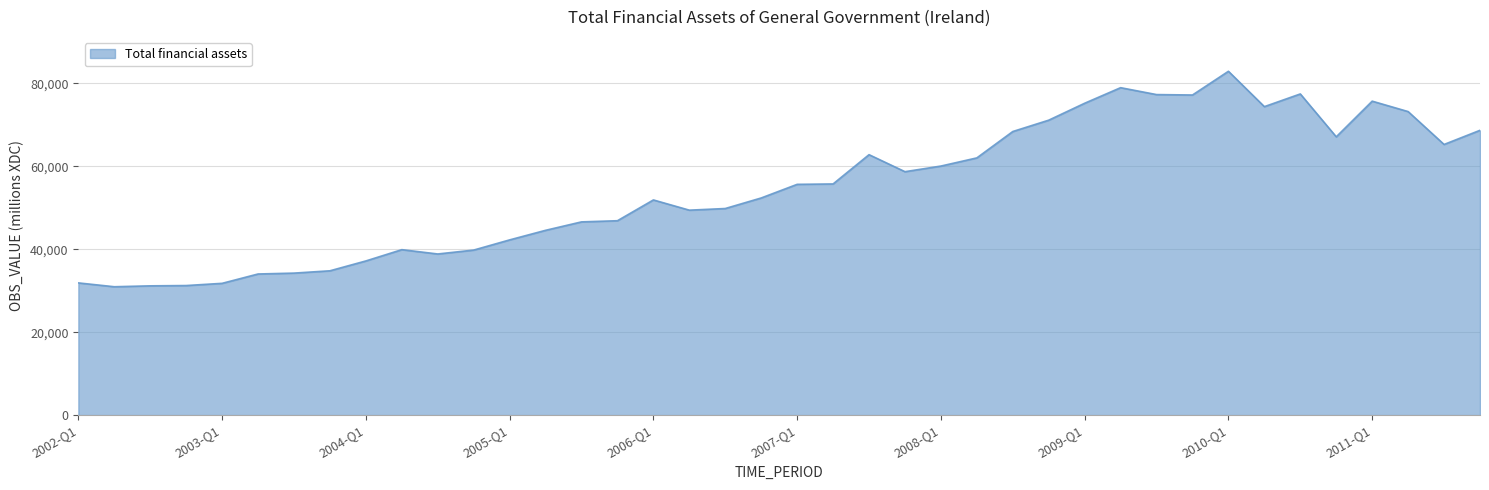

What is the minimum value shown in the chart?

30956